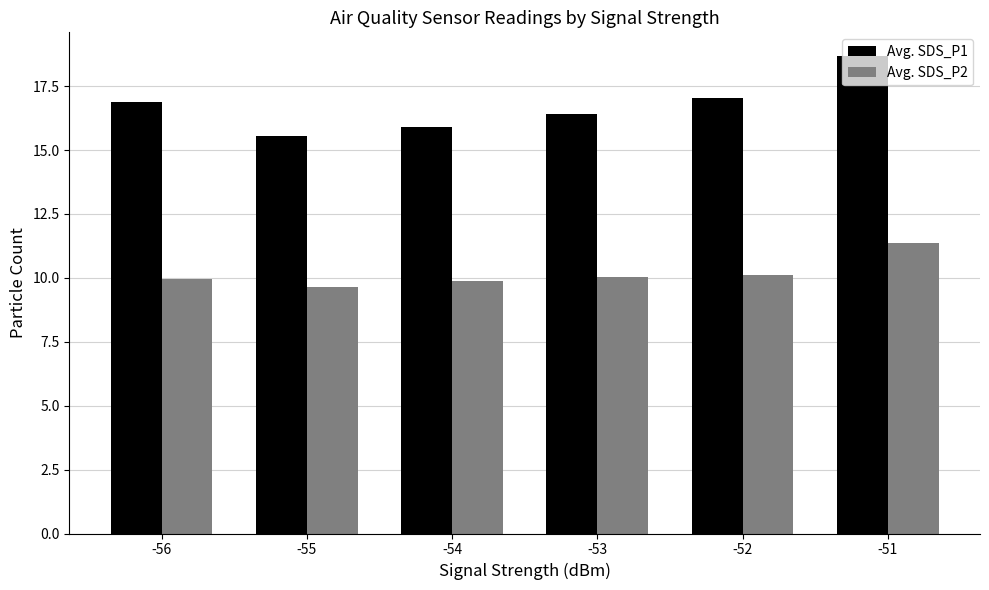

Reading left to right, what are all the values shown in this chart?

Avg. SDS_P1: 16.9	15.6	15.9	16.4	17.0	18.7
Avg. SDS_P2: 10.0	9.6	9.9	10.0	10.1	11.4